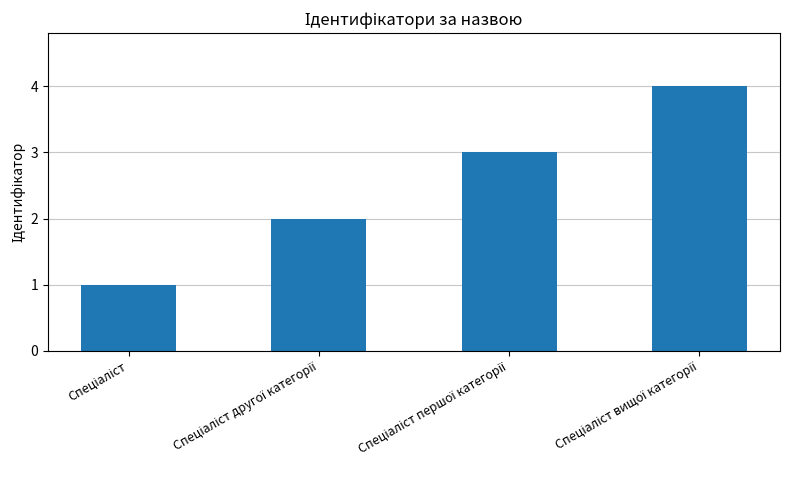

What is the greatest value displayed?

4